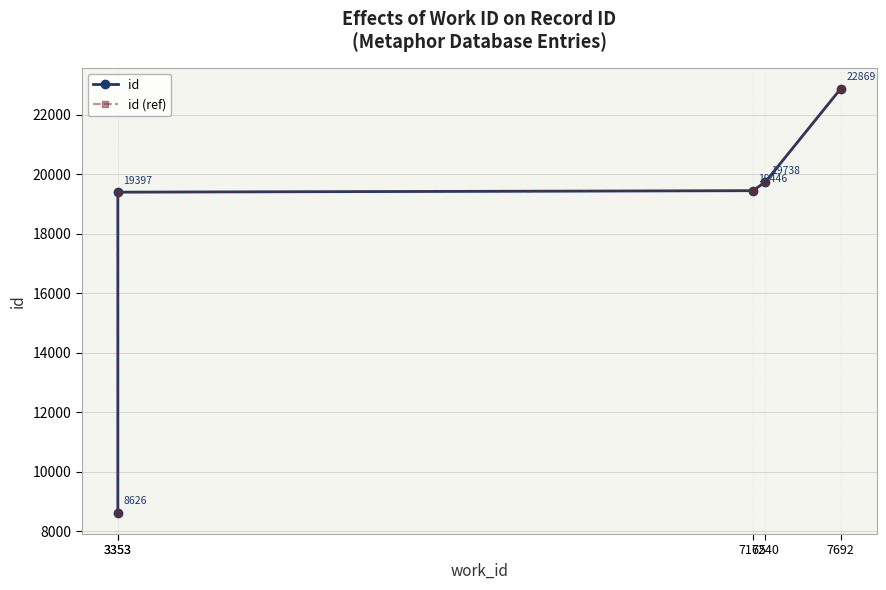

What is the average value of the id (ref) series?

18015